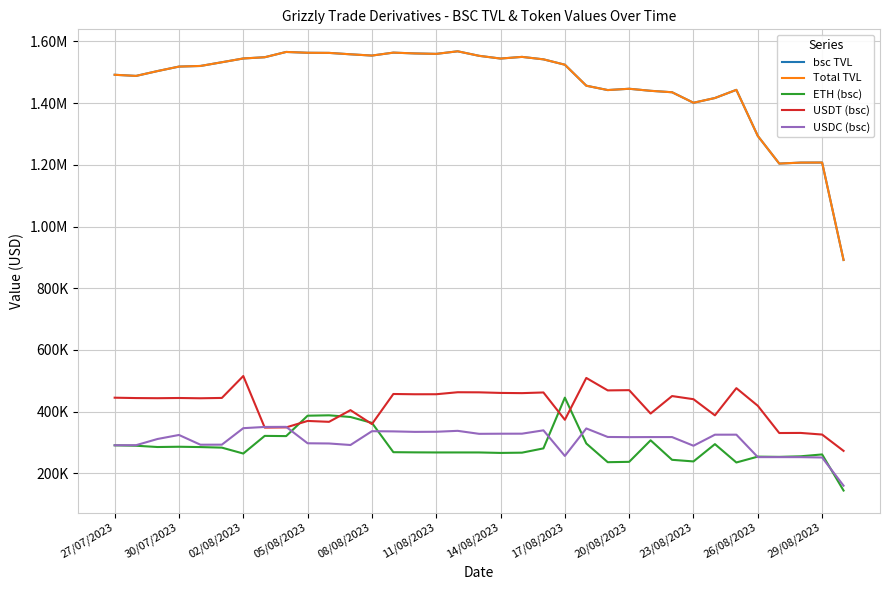

Reading left to right, list all the values displayed in this chart.

bsc TVL: 1491928.5	1488279.6	1503968.6	1518491.8	1520476.4	1532553.7	1544769.7	1548793.9	1565932.5	1563255.3	1562862.4	1558303.9	1554210.0	1563723.5	1561135.3	1559676.2	1568046.0	1553385.1	1544496.2	1549934.0	1541973.9	1524556.3	1456503.6	1442368.5	1446584.4	1439946.5	1435303.7	1401211.8	1416593.7	1443072.4	1293624.4	1204092.3	1207217.7	1207416.7	891589.3
Total TVL: 1491928.5	1488279.6	1503968.6	1518491.8	1520476.4	1532553.7	1544769.7	1548793.9	1565932.5	1563255.3	1562862.4	1558303.9	1554210.0	1563723.5	1561135.3	1559676.2	1568046.0	1553385.1	1544496.2	1549934.0	1541973.9	1524556.3	1456503.6	1442368.5	1446584.4	1439946.5	1435303.7	1401211.8	1416593.7	1443072.4	1293624.4	1204092.3	1207217.7	1207416.7	891589.3
ETH (bsc): 290725.2	289418.8	285248.3	286149.2	285090.5	283287.8	264104.4	321343.0	320651.4	386771.3	388042.2	382560.2	363584.8	268508.8	267941.7	267624.3	267668.2	267637.8	266114.3	266956.4	280836.6	445305.1	296759.7	236068.6	237217.8	306976.1	243775.1	238528.2	294612.7	235155.6	254089.4	253352.2	255203.6	261214.8	144169.0
USDT (bsc): 445132.8	443943.5	443497.7	444178.3	443274.3	444356.6	515384.1	348210.2	348900.9	369780.4	366911.1	404728.6	359604.4	457147.9	456277.6	456342.2	462827.5	462526.2	460627.3	459924.7	462102.2	373549.1	509145.4	468795.0	469590.7	393757.0	450435.0	440254.5	387901.2	476052.1	418918.8	330623.4	330924.9	325654.1	272752.8
USDC (bsc): 290949.9	291217.7	311299.7	324322.8	292751.4	292900.0	346352.1	350311.8	350614.6	297373.9	296725.7	291794.7	336538.2	335927.9	334364.9	334714.6	337690.2	328005.0	328376.5	328501.3	339329.6	256300.2	345467.9	317817.8	317285.1	317509.8	317506.4	289407.4	325210.3	325285.7	252495.3	252482.1	252427.5	251288.5	159897.1